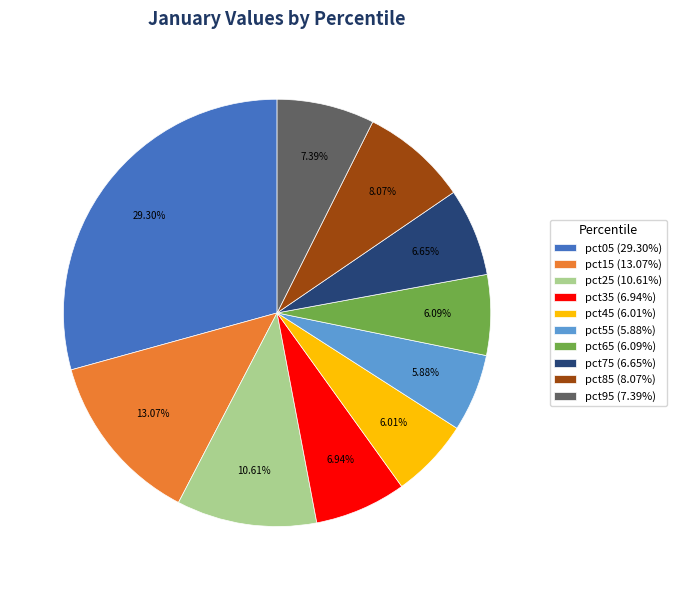

How many segments does this pie chart have?

10